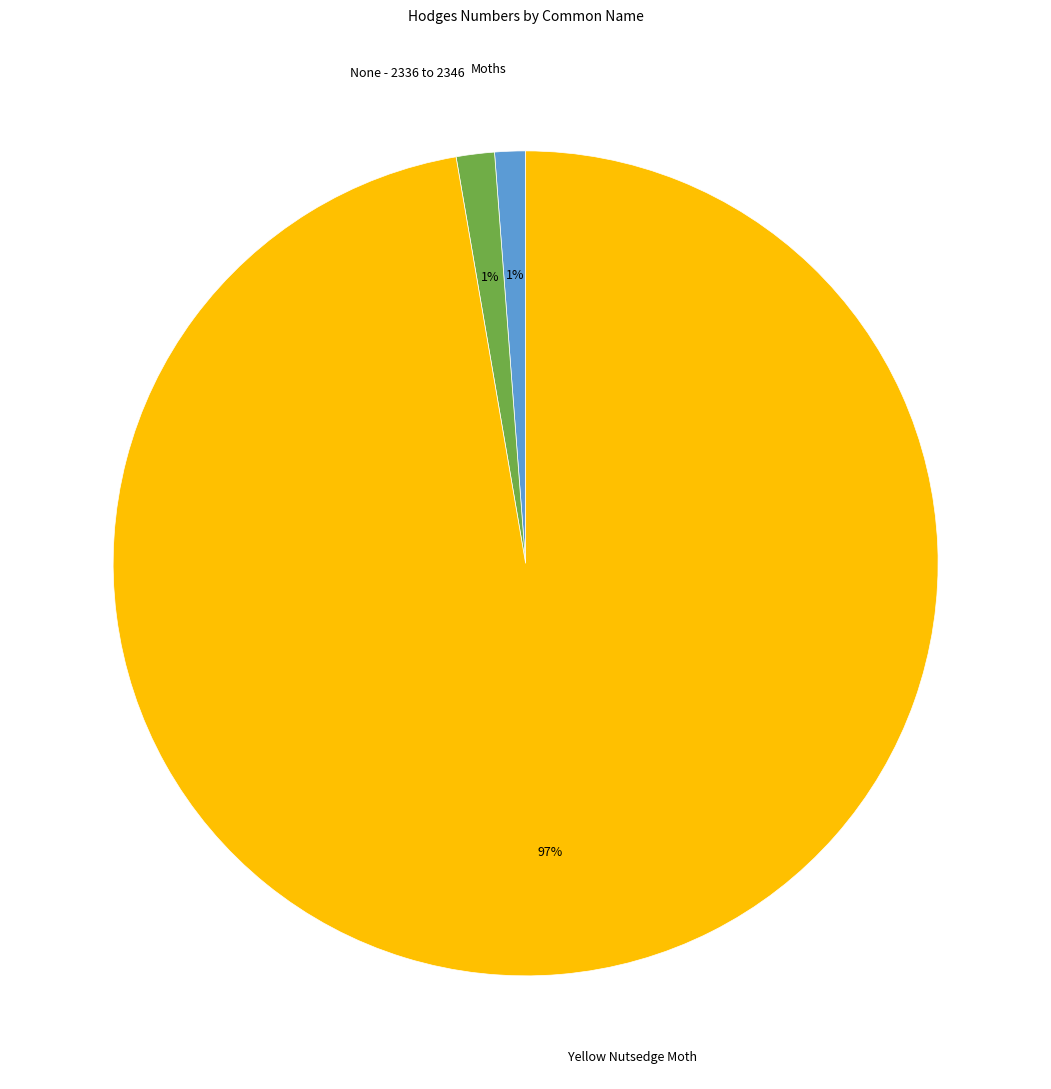

To the nearest percent, what percentage of the pie is None - 2336 to 2346?

1%